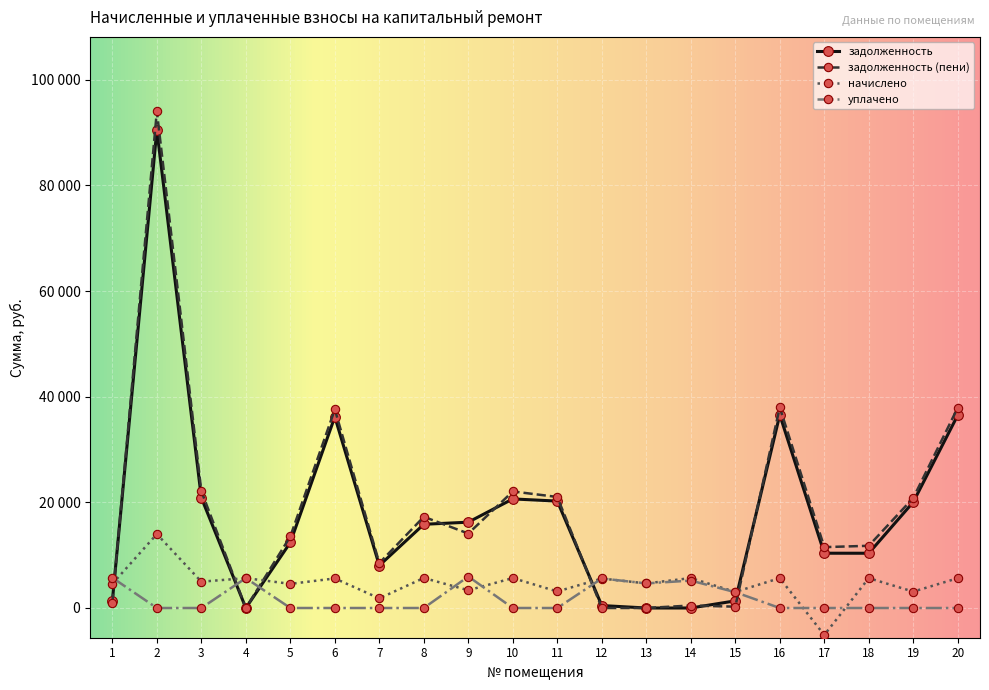

Reading left to right, extract all data points from this chart.

задолженность: 1303.8	90524.4	20887.0	0.3	12405.8	36197.3	8046.1	15847.2	16248.6	20652.4	20240.6	464.6	0.0	0.0	1353.6	36569.8	10373.5	10366.4	20054.4	36507.8
задолженность (пени): 975.6	94023.6	22132.5	0.0	13548.2	37596.5	8502.1	17268.0	14095.3	22068.2	21023.0	0.0	0.8	471.1	253.6	37983.4	11523.1	11780.0	20829.6	37919.0
начислено: 4569.6	13996.8	4982.4	5654.4	4569.6	5596.8	1824.0	5683.2	3360.0	5664.0	3129.6	5577.6	4656.0	5664.0	3043.2	5654.4	-5115.7	5654.4	3100.8	5644.8
уплачено: 5729.4	0.0	0.0	5655.1	0.0	0.0	0.0	0.0	5959.2	0.6	0.0	5587.3	4656.0	5192.2	2995.7	0.0	0.0	0.0	0.0	0.0